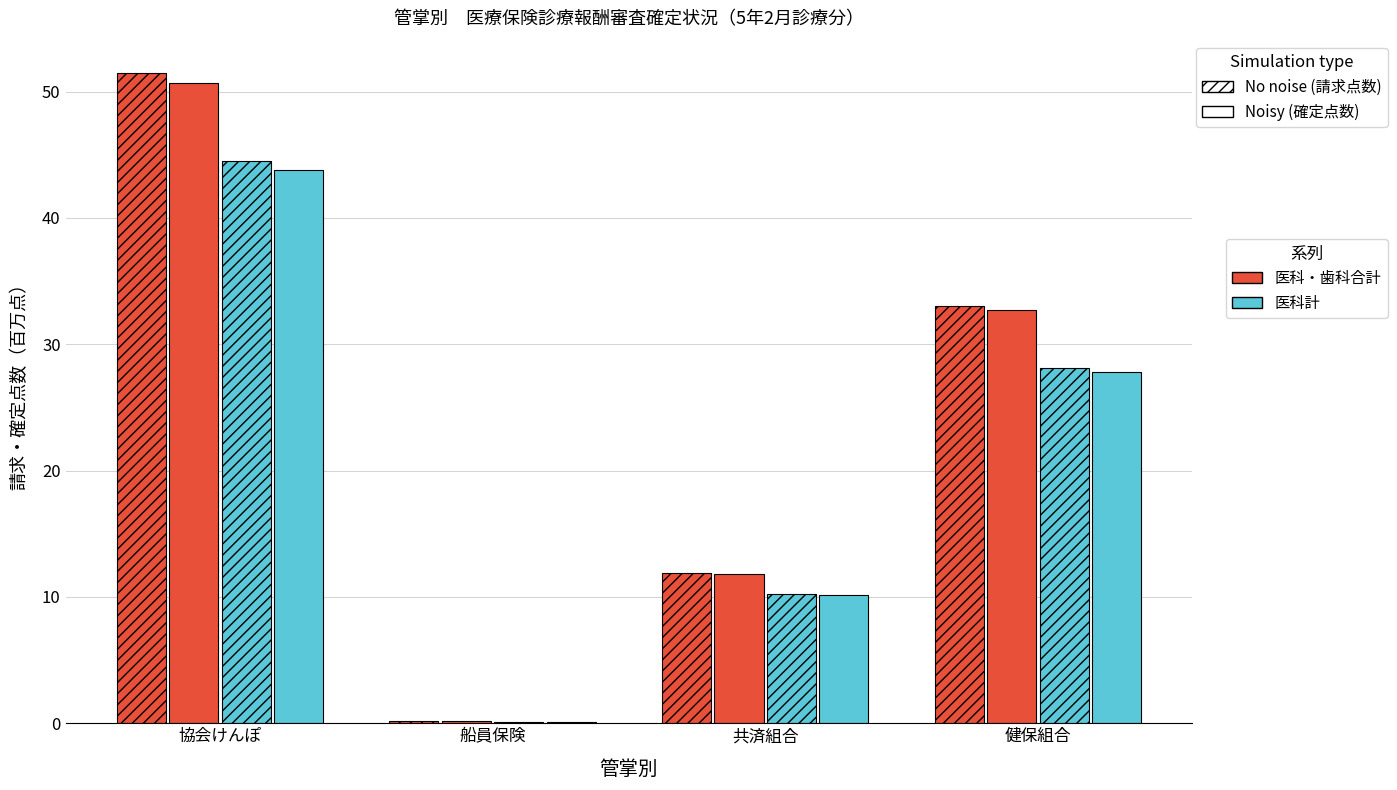

What is the minimum value shown in the chart?

0.1